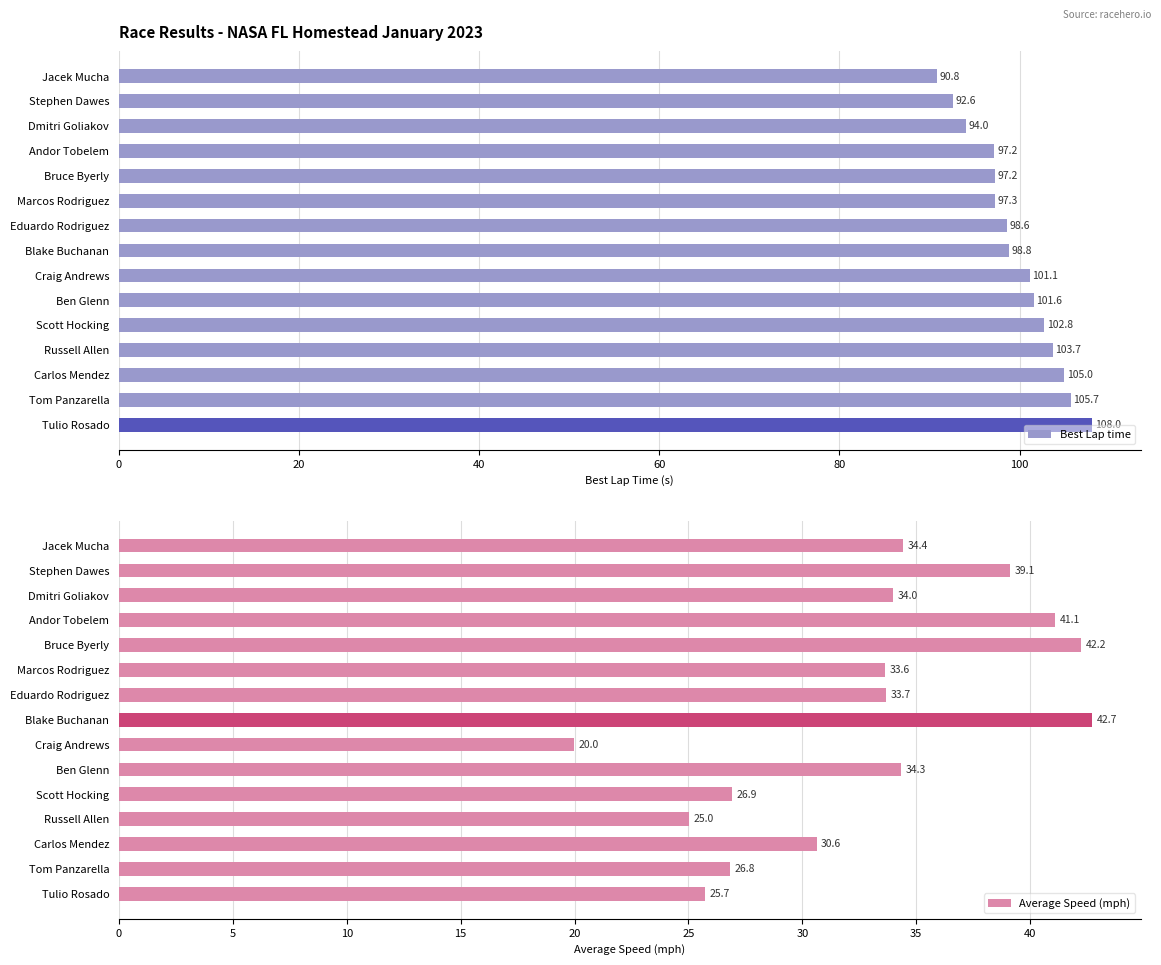

The value of Best Lap time at Bruce Byerly is 162.2. True or false?

False